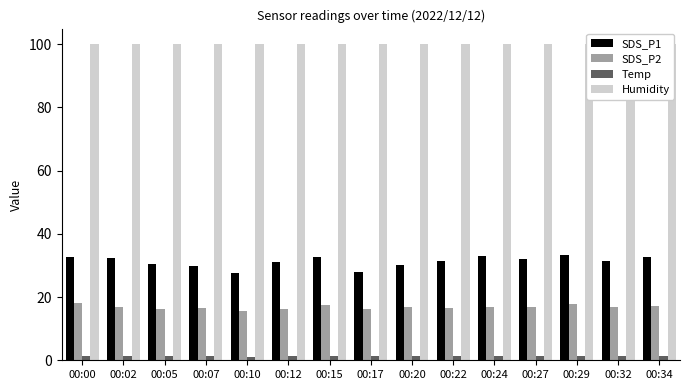

What is the value of the Humidity bar at the 10th from the left?

99.9